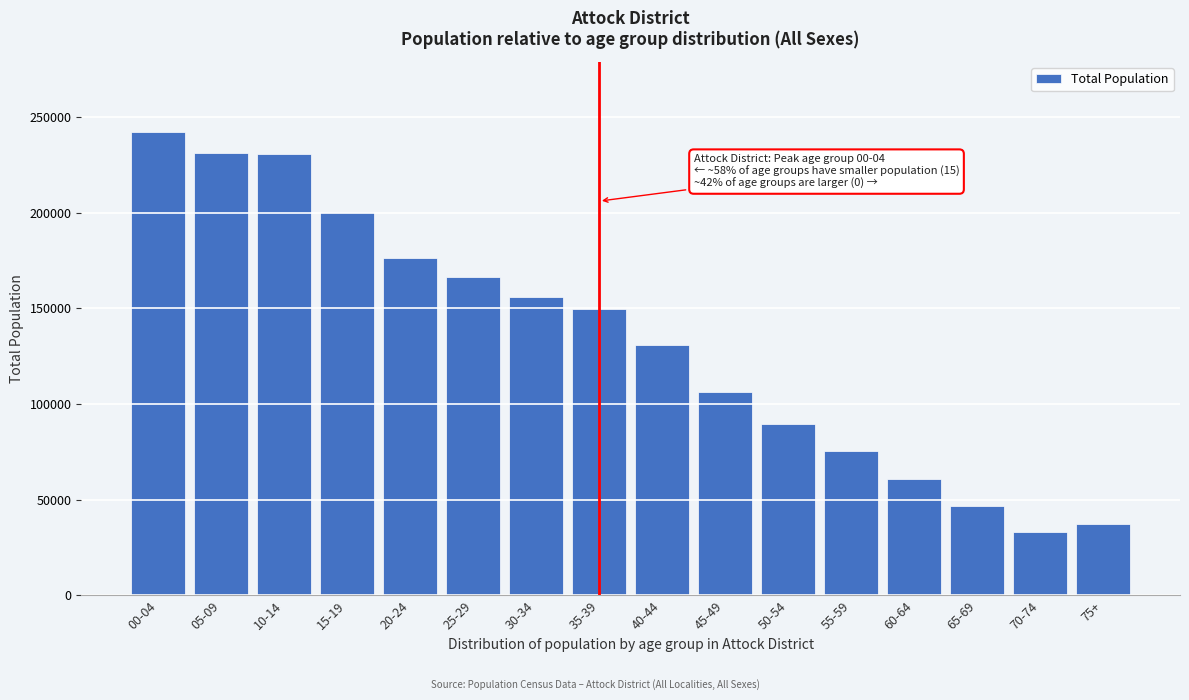

Read the value at 65-69.

46758